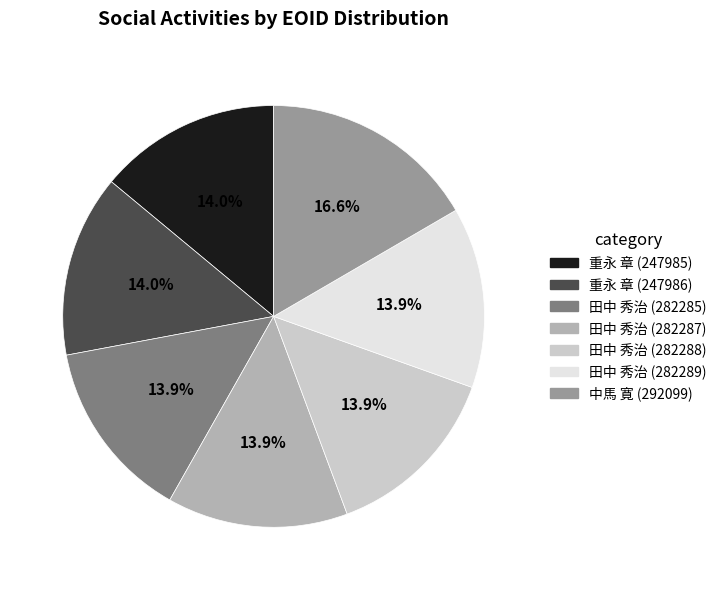

Which slice is the largest?

中馬 寛 (292099)